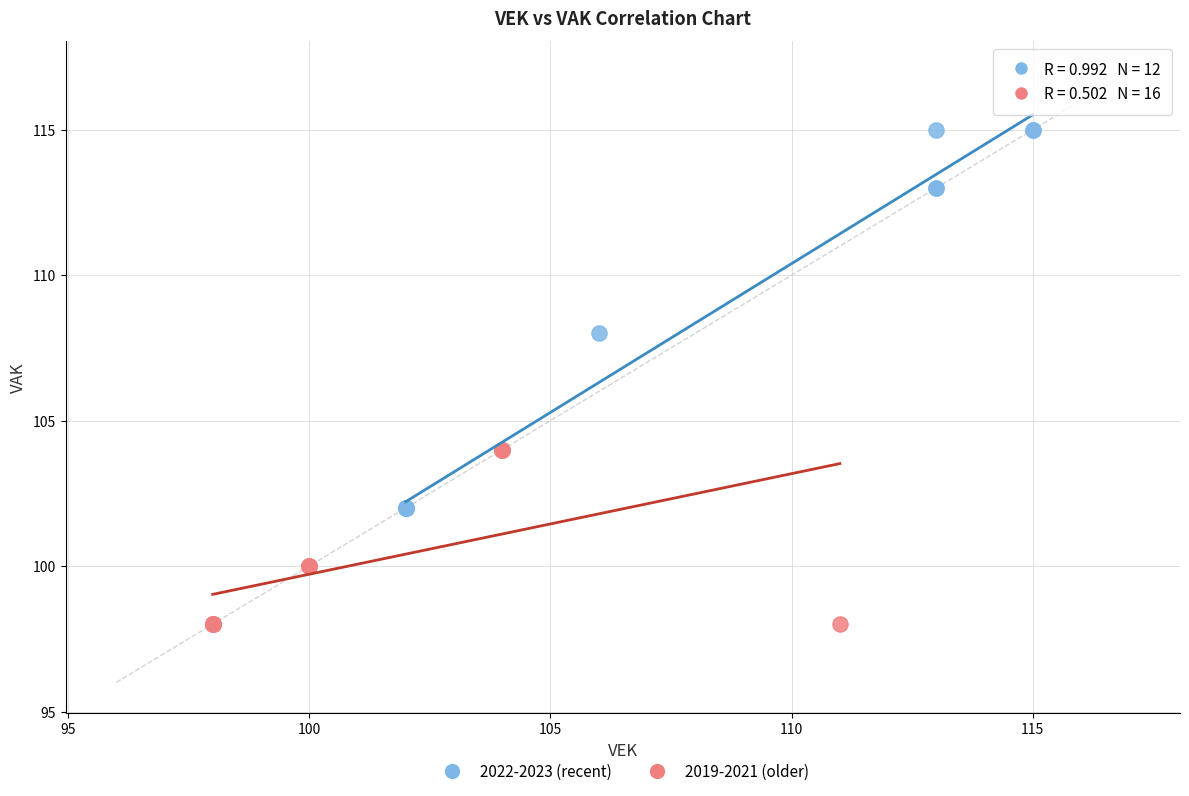

Which series contains the highest Y value?

2022-2023 (recent)